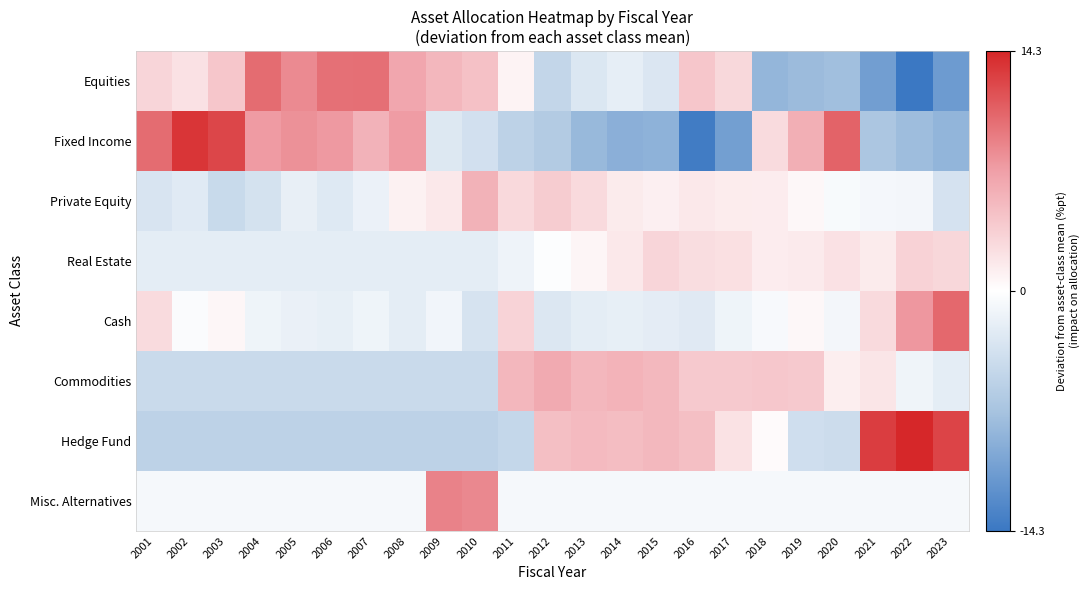

Which label corresponds to the largest value in the chart?

2022